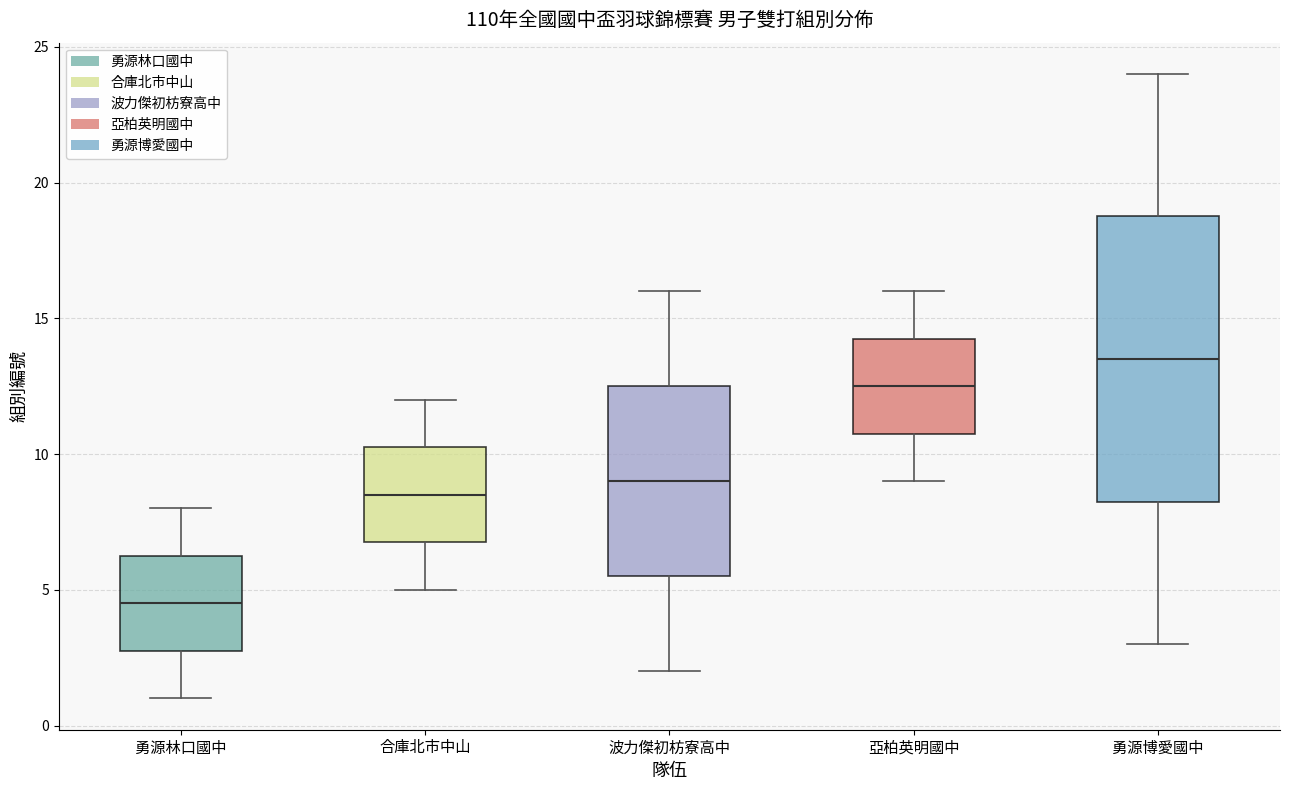

Which box's median line is the highest?

勇源博愛國中